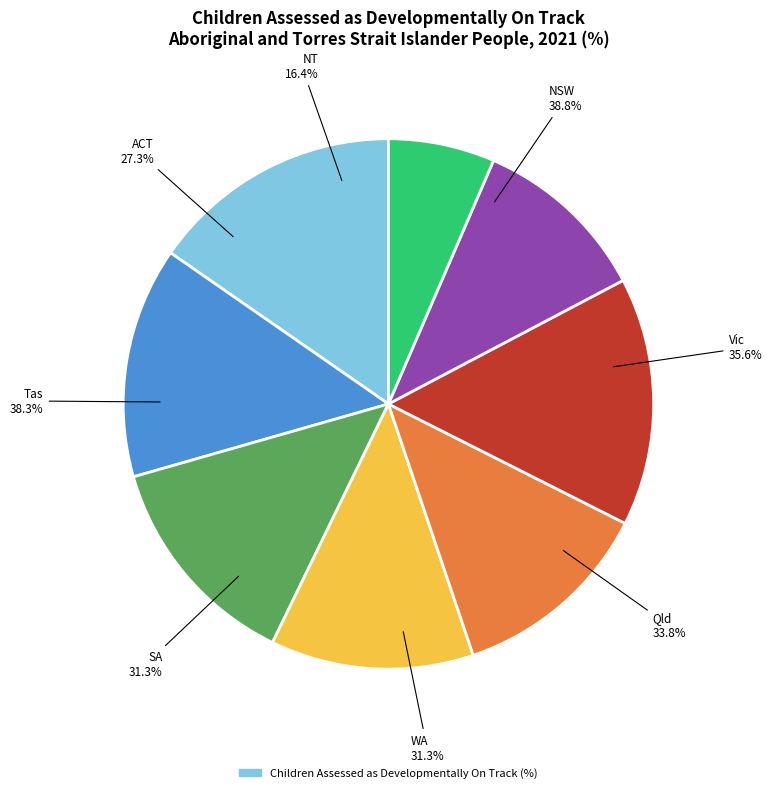

True or false: WA accounts for 12% of the total.

True